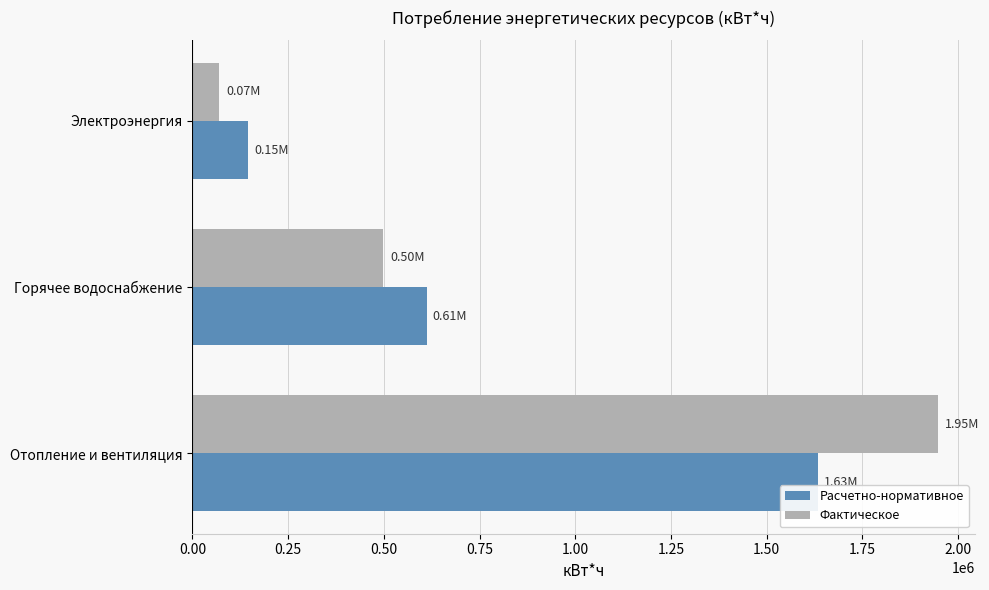

List the series in order of their overall mean, highest first.

Фактическое, Расчетно-нормативное